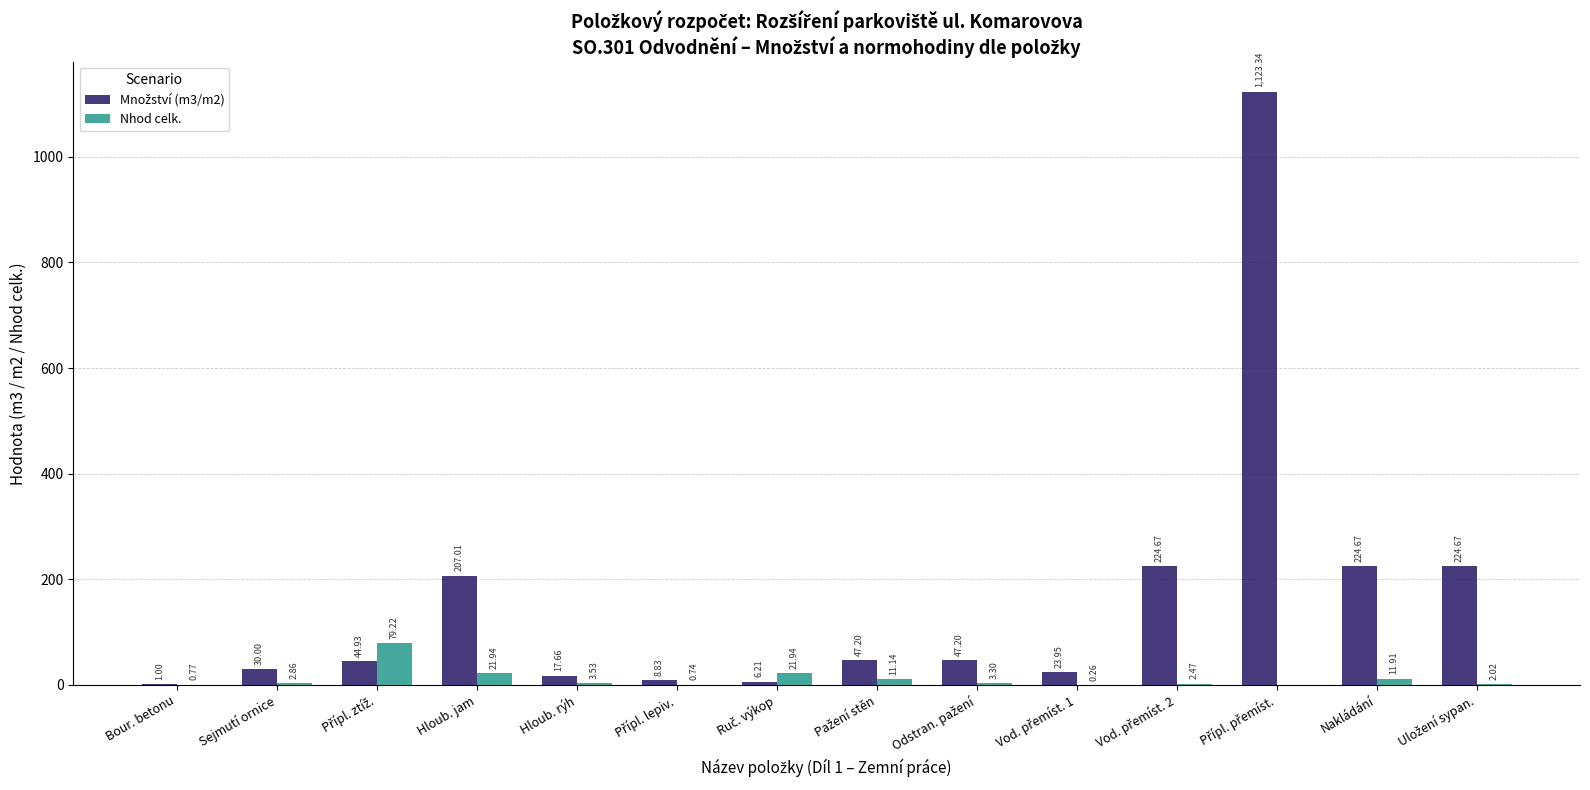

Between Sejmutí ornice and Přípl. lepiv., which series saw the biggest shift?

Množství (m3/m2)